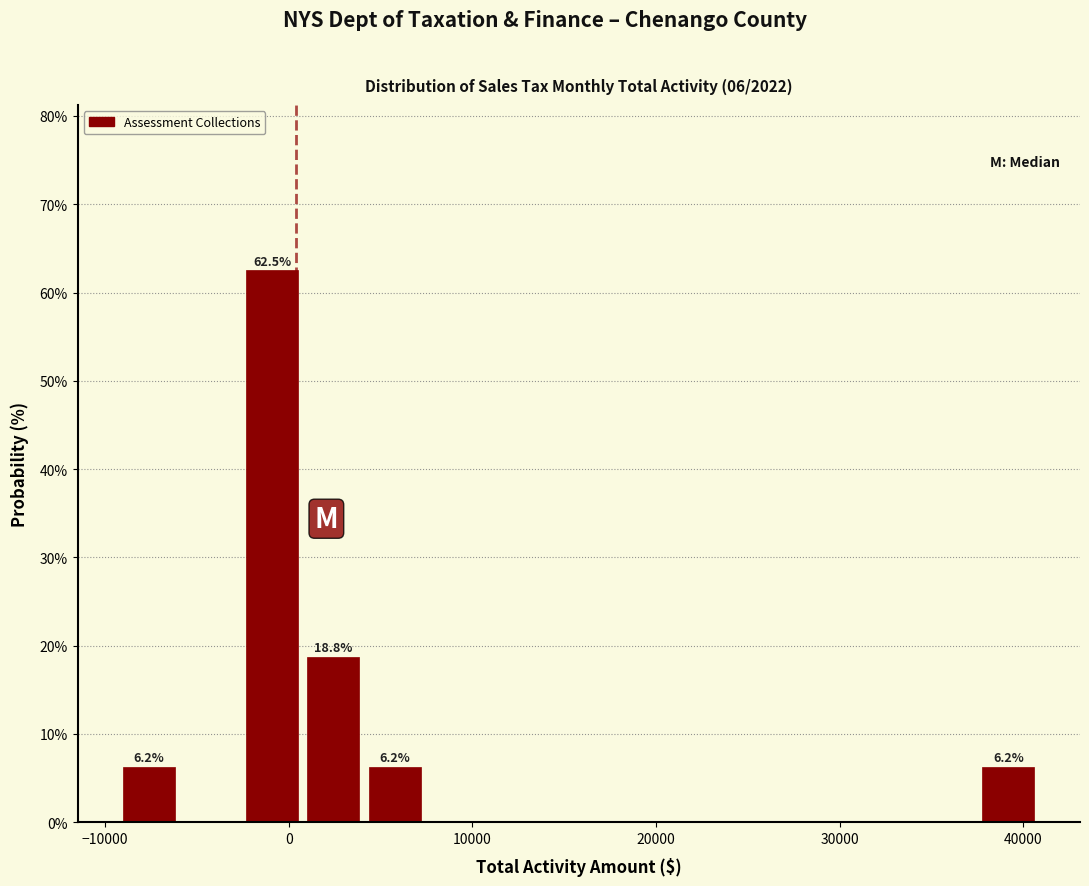

Read against the x-axis, roughly where is the centre of the tallest bar?

-1000